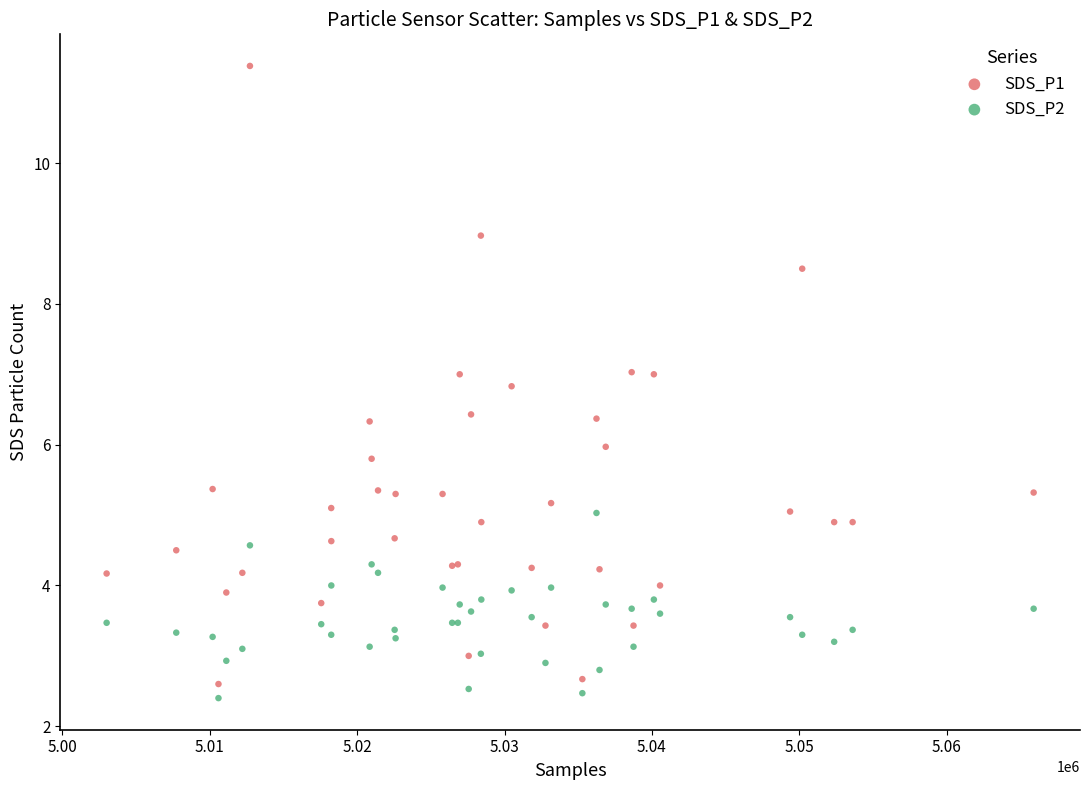

Which series has the widest spread of Y values?

SDS_P1